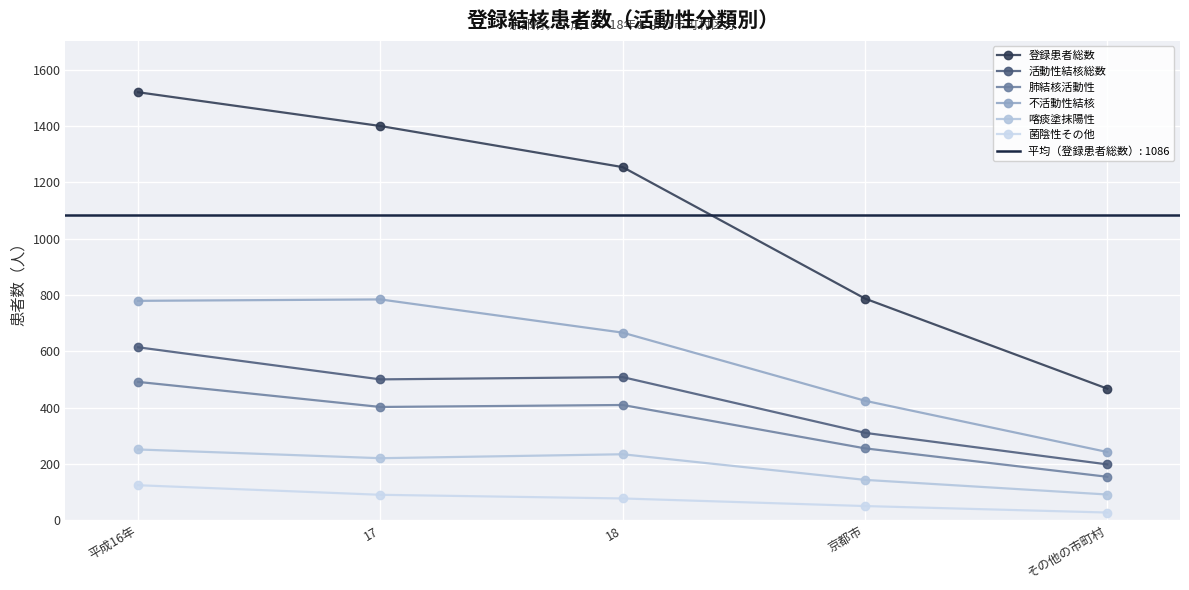

At which label does 活動性結核総数 first exceed 500?

平成16年